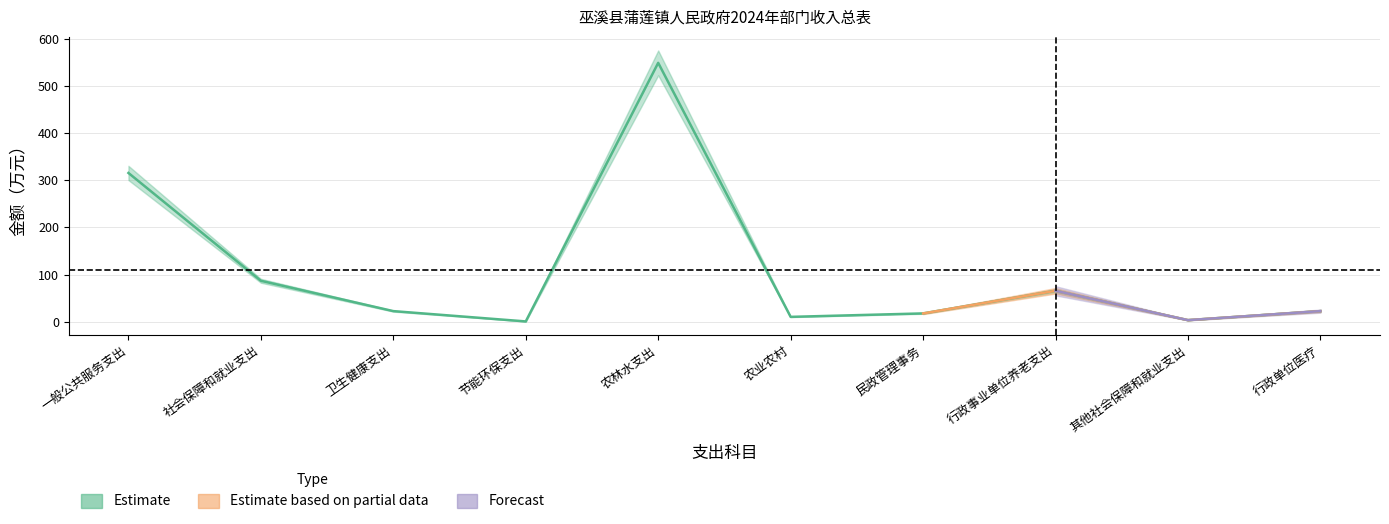

Does the chart display data point markers on the line(s)?

No